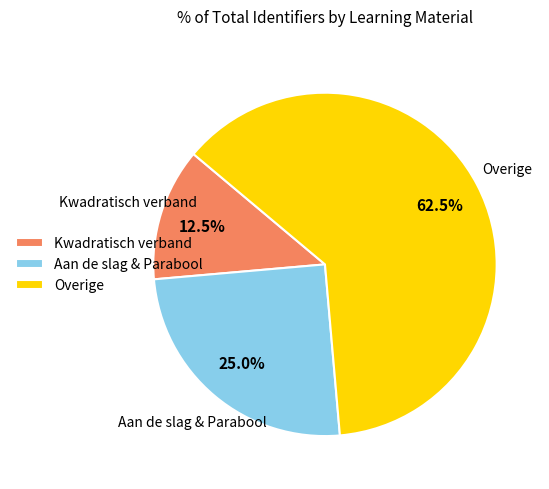

What is the ratio of the value at Overige to the value at Kwadratisch verband?

5.0